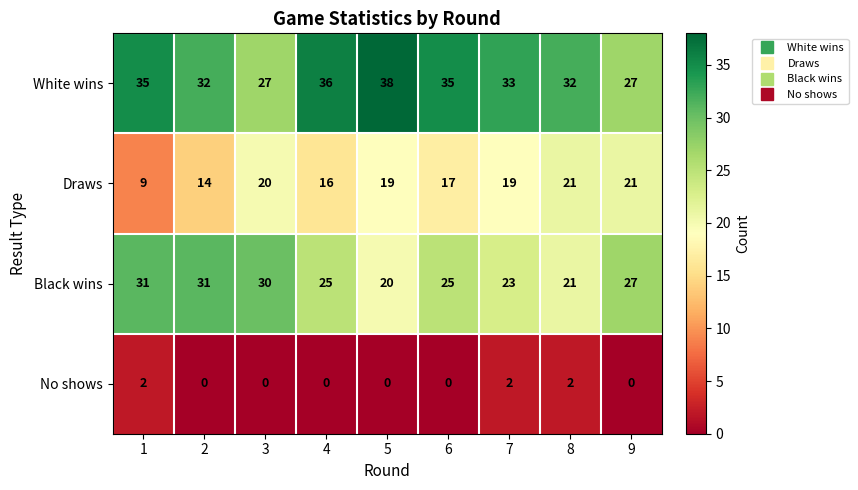

Which series has the widest spread of values?

Draws